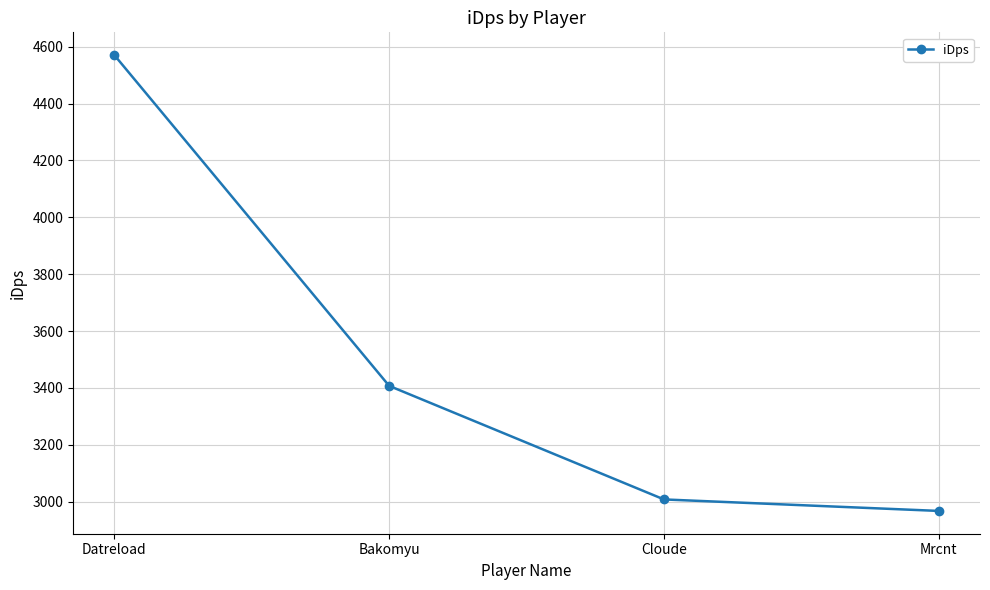

How many data points does each series have?

4